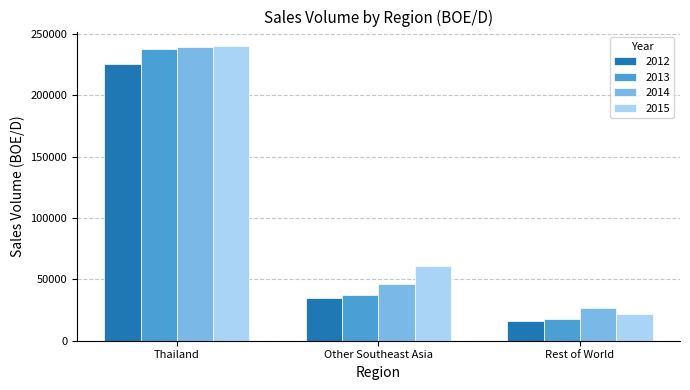

Which series has the largest total across all categories?

2015